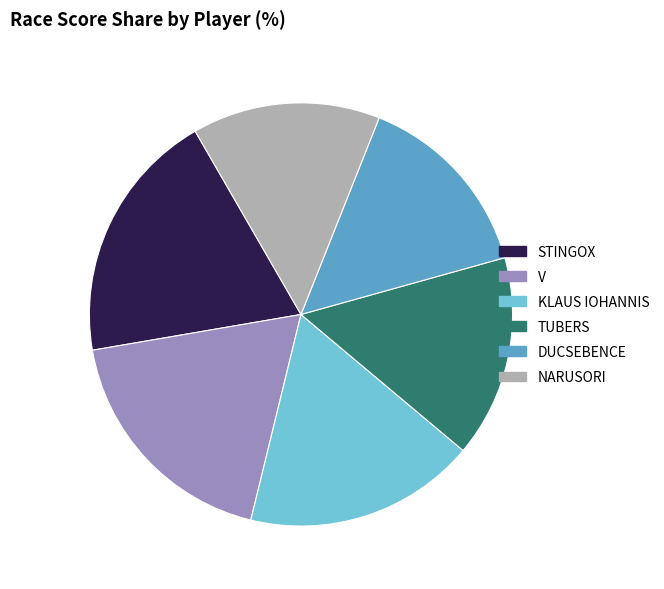

Do NARUSORI and TUBERS together represent more than half of the pie?

No